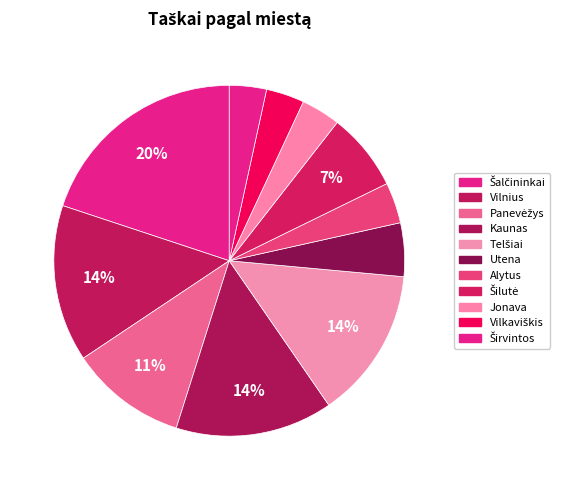

Count the number of slices in the pie.

11